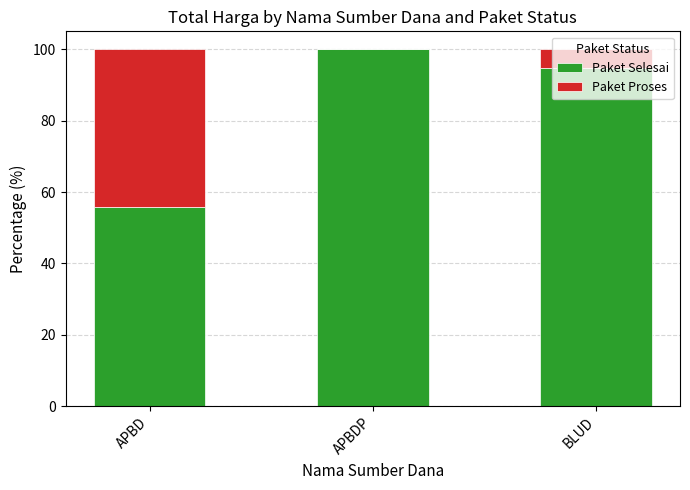

How many values in the Paket Selesai series exceed 94?

2